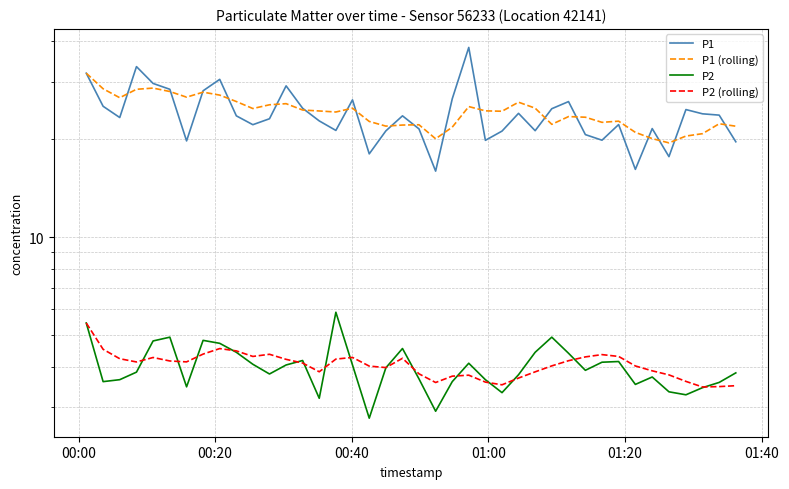

In P2, how many points are higher than both neighbors (excluding endpoints)?

9